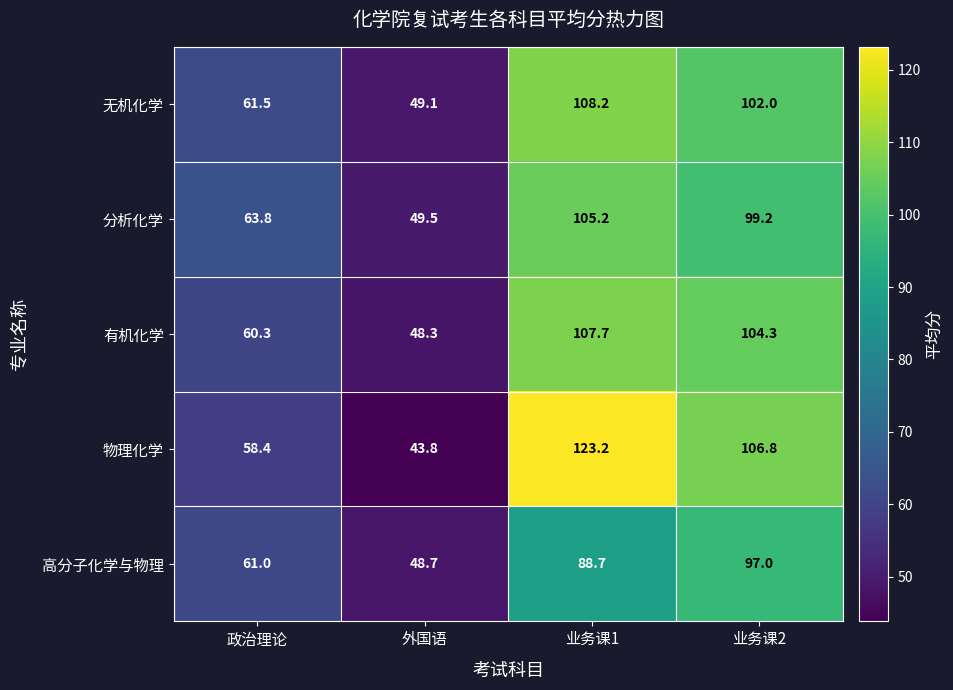

At 政治理论, list the series in order from largest to smallest.

分析化学, 无机化学, 高分子化学与物理, 有机化学, 物理化学